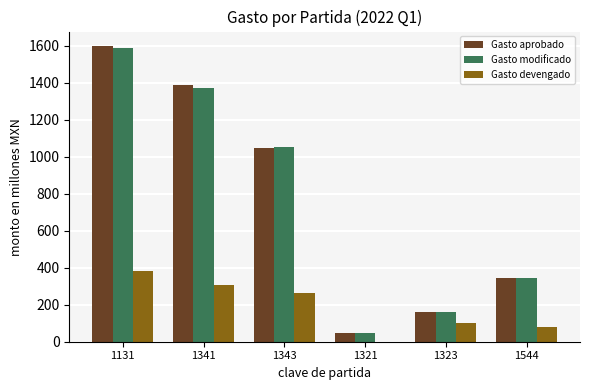

How many distinct data groups are displayed?

3